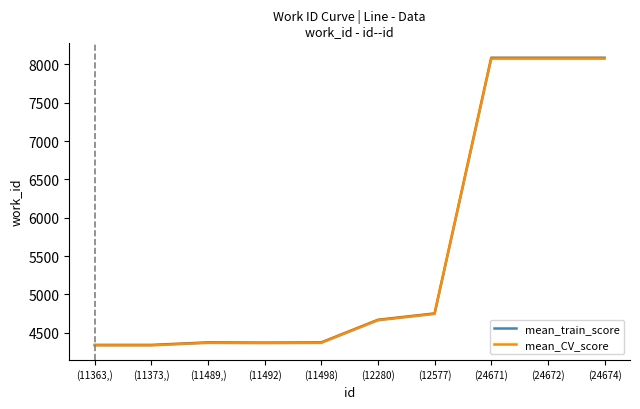

What is the sum of all mean_train_score values?

55486.0